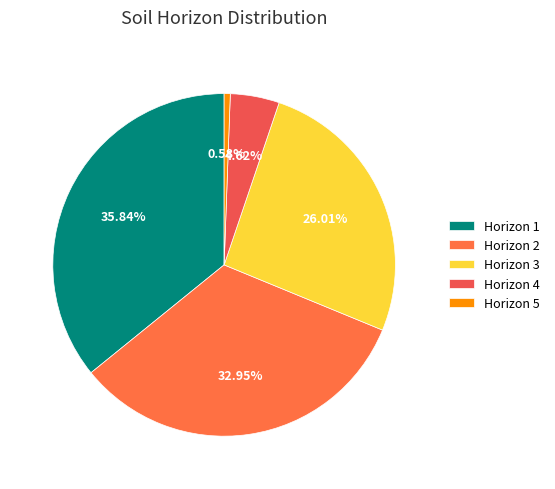

Between Horizon 4 and Horizon 2, which is larger?

Horizon 2